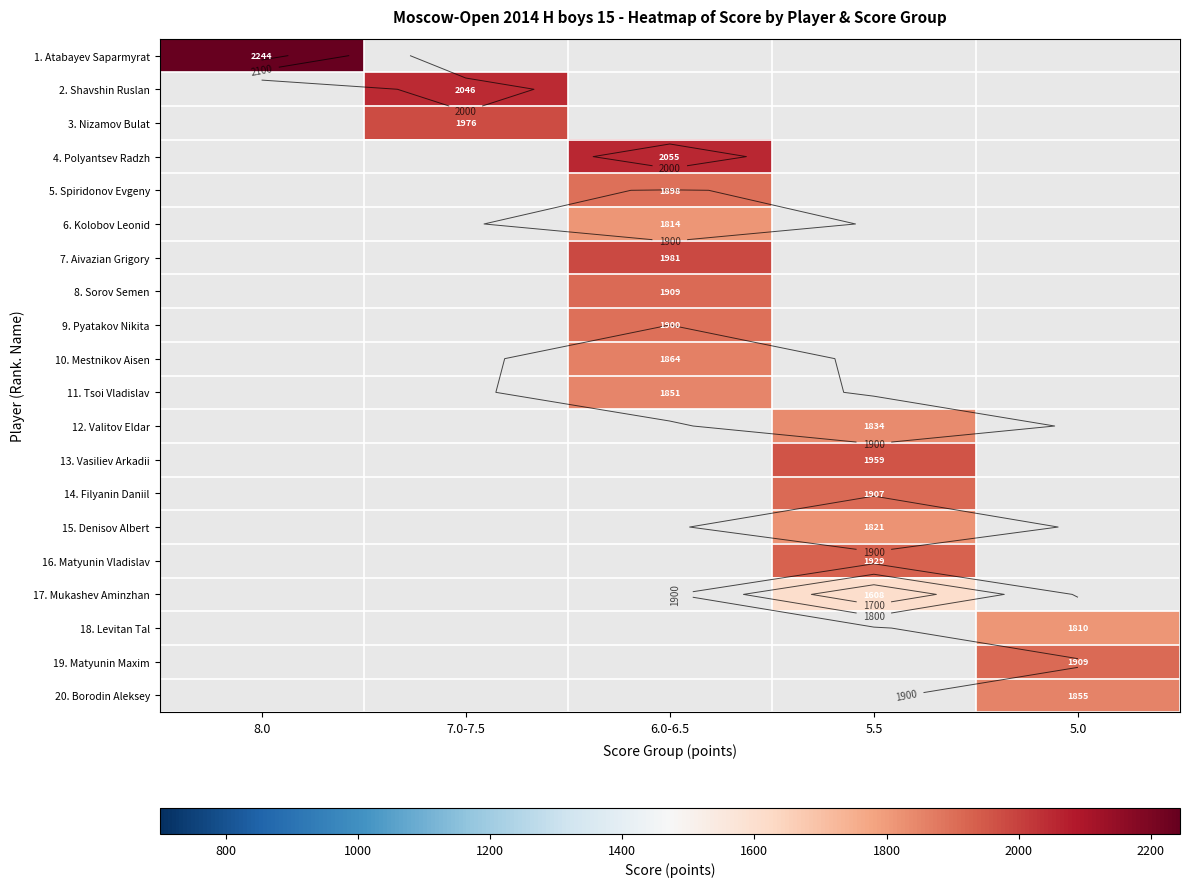

What is the smallest value displayed?

1608.0